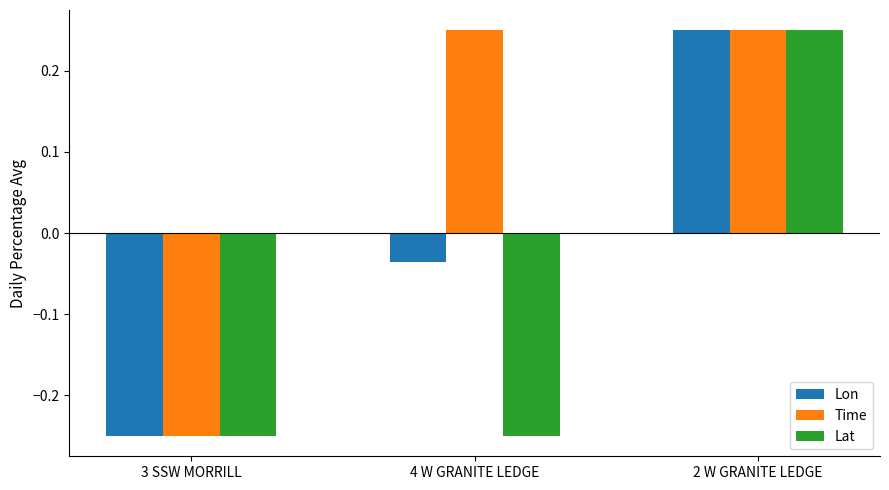

At which label does Time first exceed 0?

4 W GRANITE LEDGE